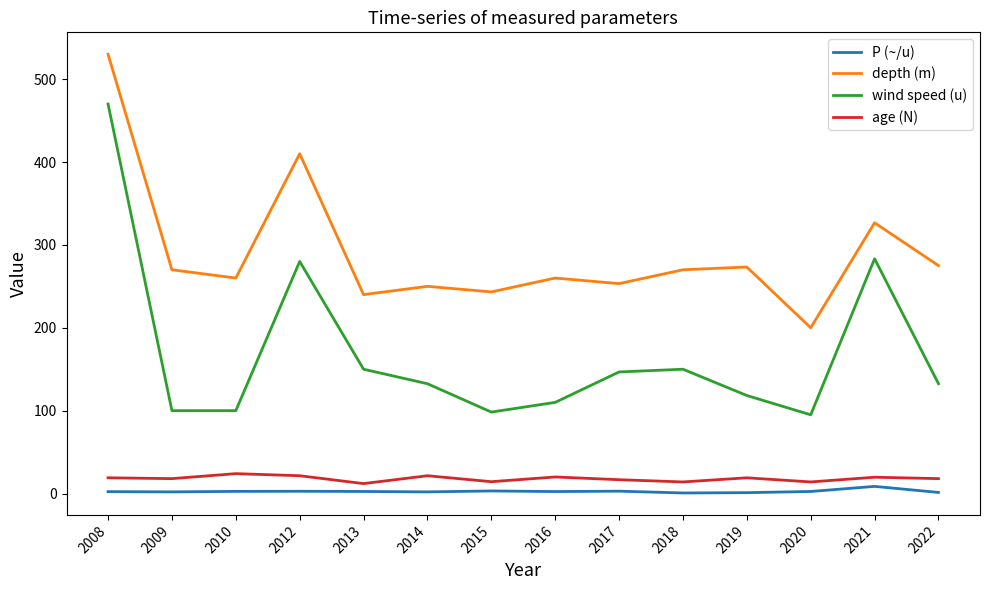

How many series are shown in this chart?

4